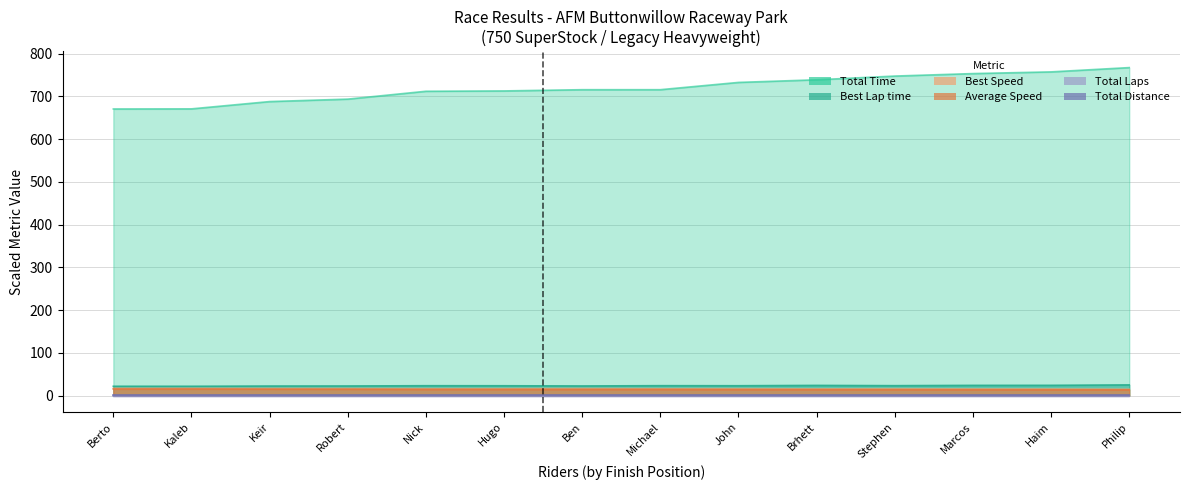

At how many categories does at least one series exceed 55?

14